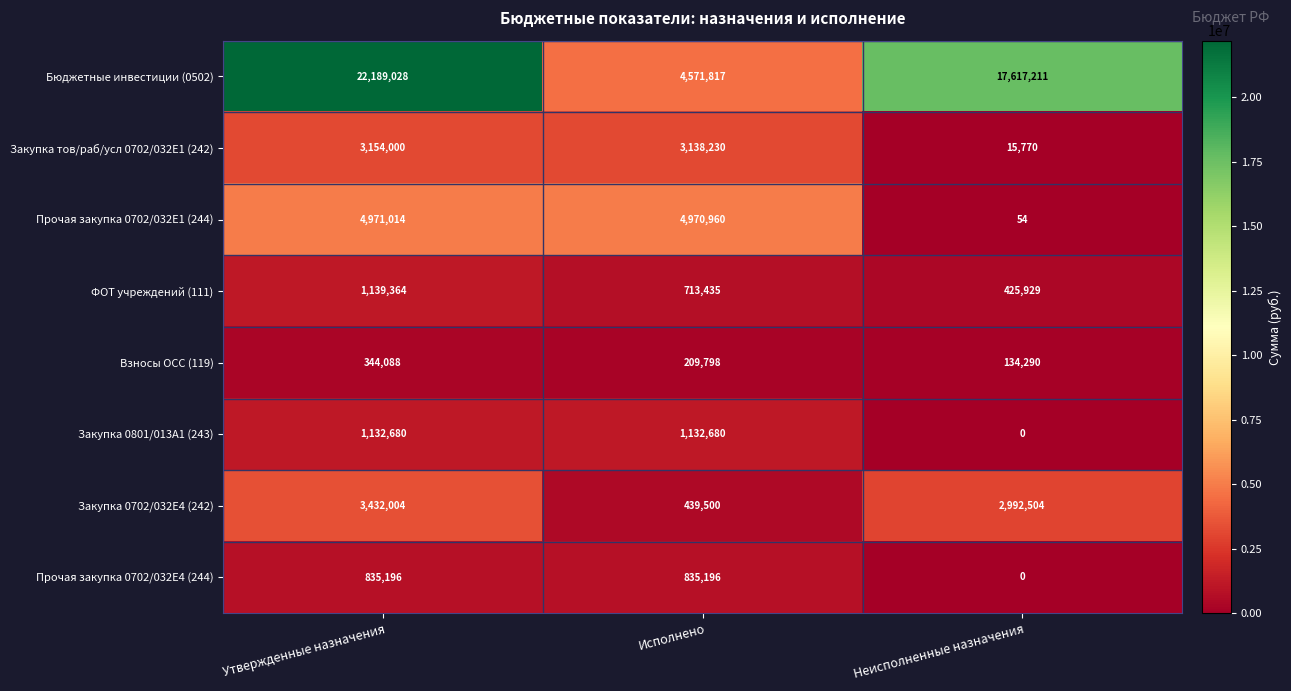

Count the Прочая закупка 0702/032E4 (244) values in the range 0 to 835196.

3